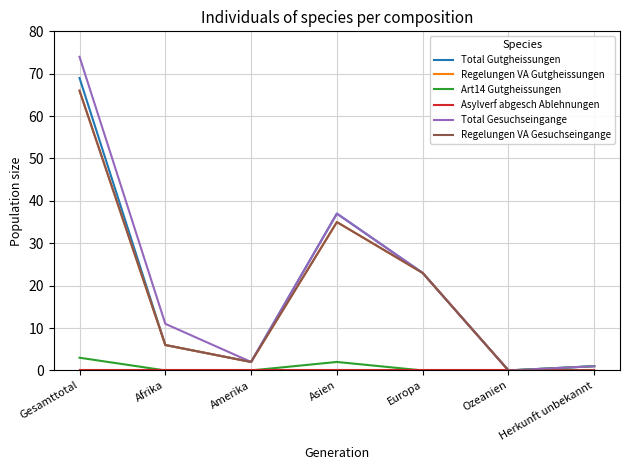

The Total Gesuchseingange series shows 6 at Europa. True or false?

False